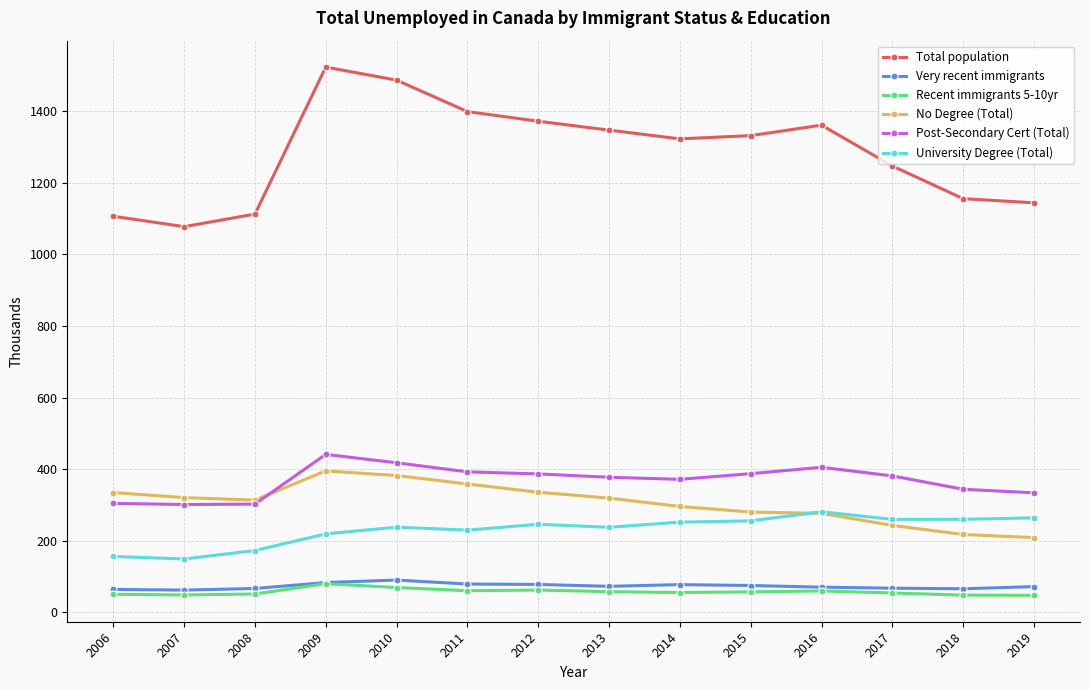

True or false: Total population and Very recent immigrants intersect in this chart.

False